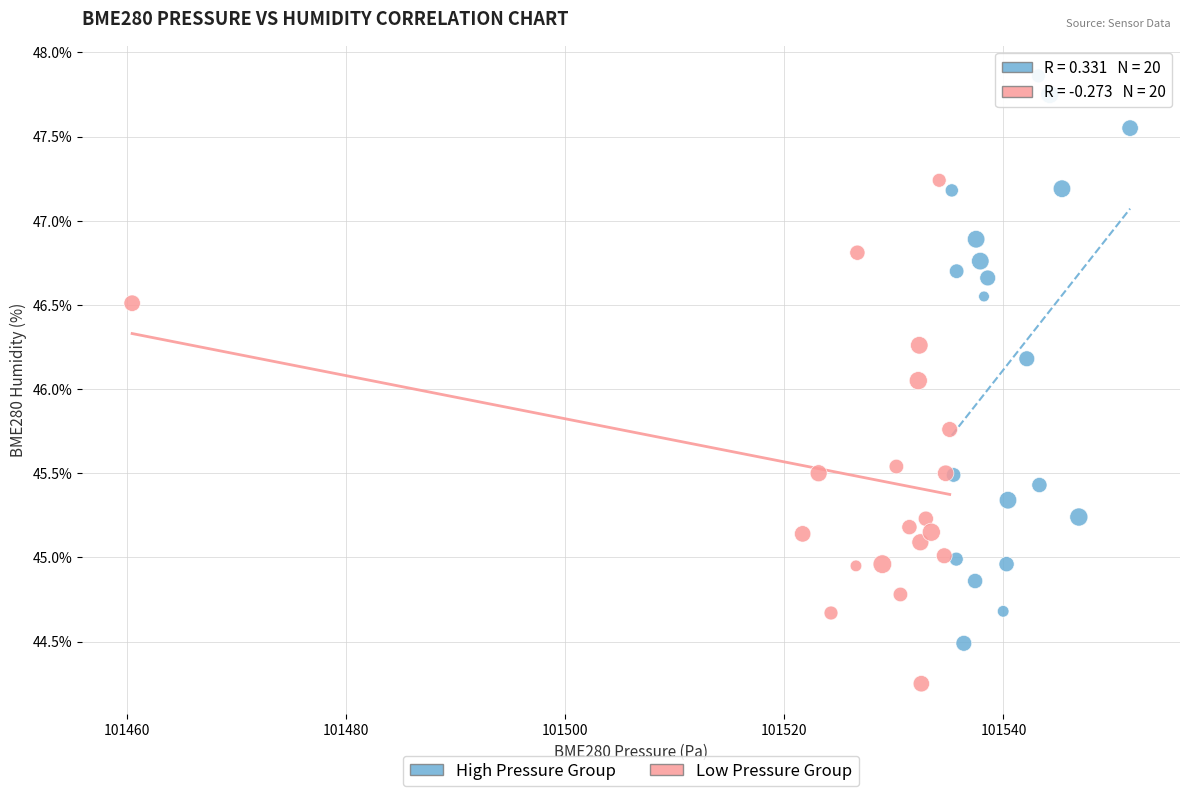

Which series has the widest spread of Y values?

High Pressure Group